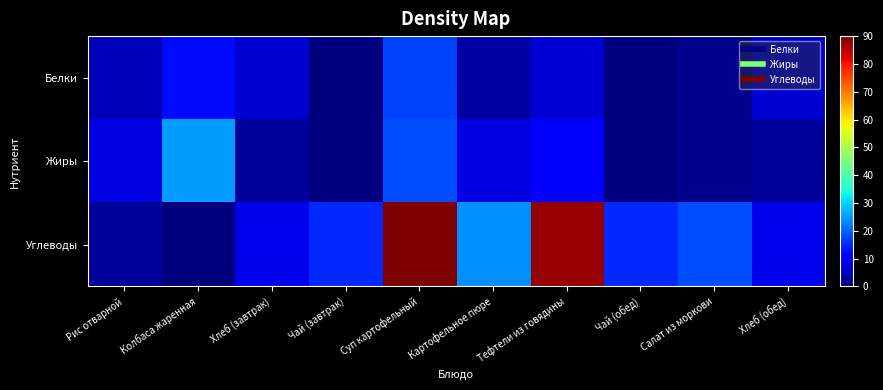

Reading left to right, extract all data points from this chart.

Белки: Рис отварной=4.8	Колбаса жаренная=12.3	Хлеб (завтрак)=6.5	Чай (завтрак)=0.2	Суп картофельный=17.0	Картофельное пюре=3.0	Тефтели из говядины=7.0	Чай (обед)=0.2	Салат из моркови=1.4	Хлеб (обед)=6.5
Жиры: Рис отварной=7.8	Колбаса жаренная=25.1	Хлеб (завтрак)=2.4	Чай (завтрак)=0.0	Суп картофельный=18.0	Картофельное пюре=8.0	Тефтели из говядины=10.0	Чай (обед)=0.0	Салат из моркови=1.4	Хлеб (обед)=2.4
Углеводы: Рис отварной=2.4	Колбаса жаренная=0.0	Хлеб (завтрак)=8.5	Чай (завтрак)=15.0	Суп картофельный=90.0	Картофельное пюре=24.0	Тефтели из говядины=88.0	Чай (обед)=15.0	Салат из моркови=18.0	Хлеб (обед)=8.5